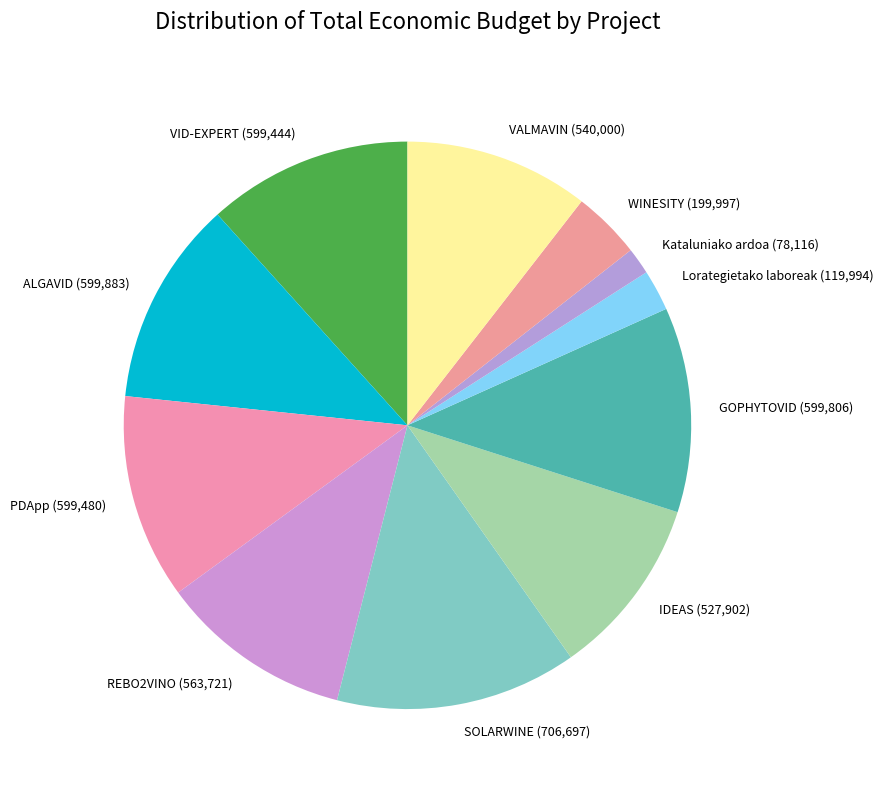

Combined, do IDEAS and ALGAVID account for over 50%?

No